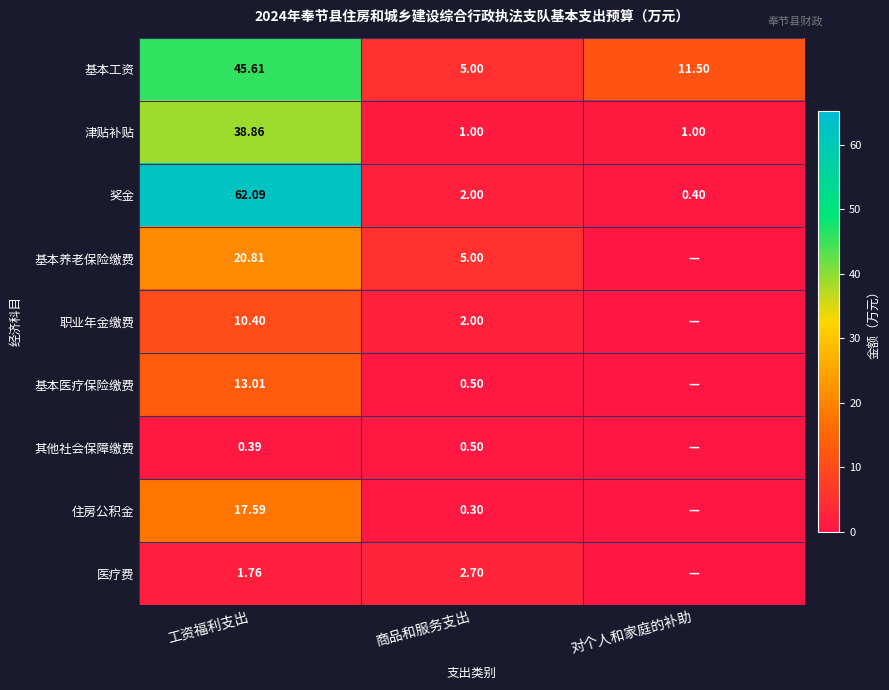

At which label is 基本工资 closest to 25?

对个人和家庭的补助